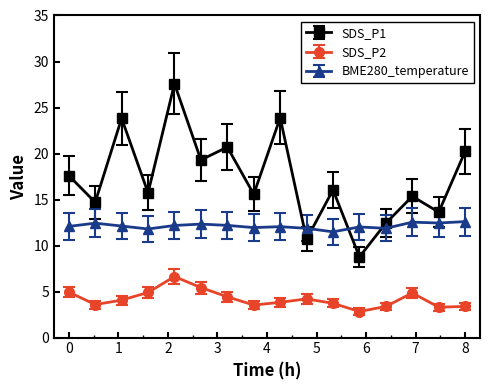

True or false: SDS_P2 and BME280_temperature intersect in this chart.

False